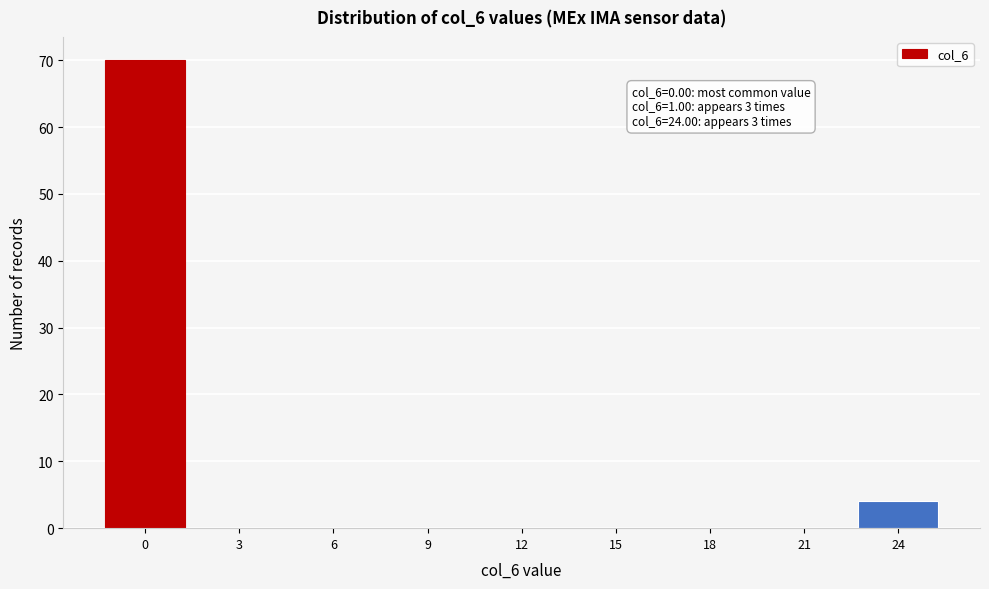

Reading right to left, transcribe all the data shown in this chart.

24=4	21=0	18=0	15=0	12=0	9=0	6=0	3=0	0=70